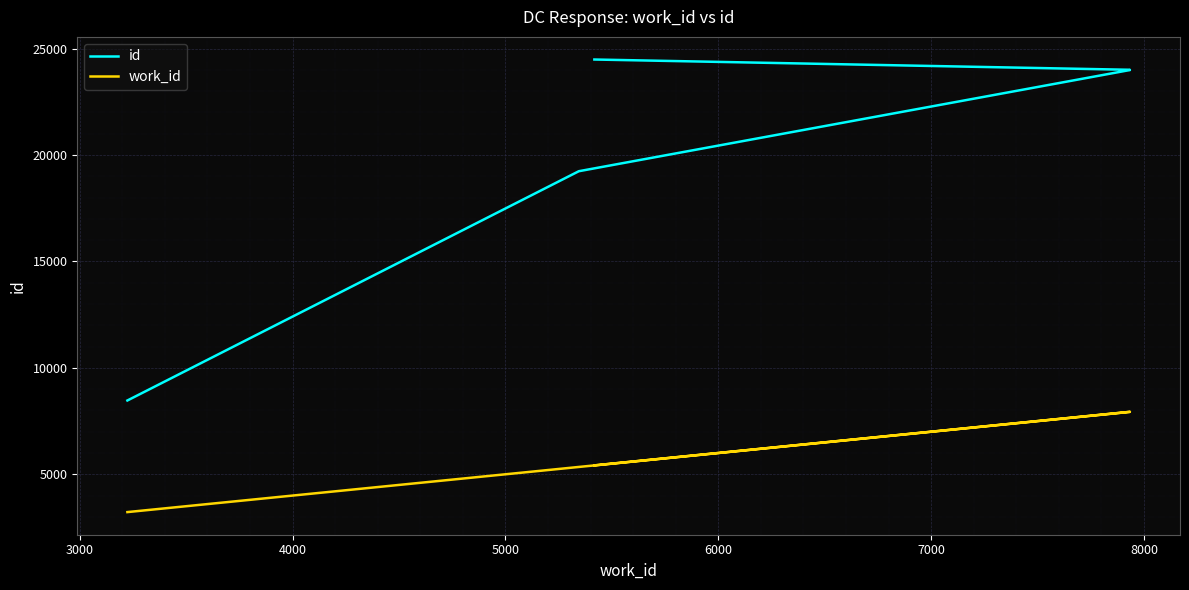

True or false: id and work_id intersect in this chart.

False